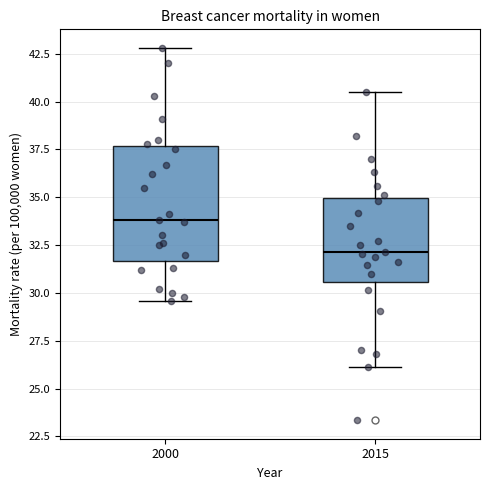

Reading left to right, read every box against the y-axis: the position of its median line, the range the box covers, and the ends of its whiskers. The values are not printed on the chart, so give them approximately, as read against the axis.

2000: median 34.0, box 31.5 to 37.5, whiskers 29.5 to 43.0
2015: median 32.0, box 30.5 to 35.0, whiskers 26.0 to 40.5